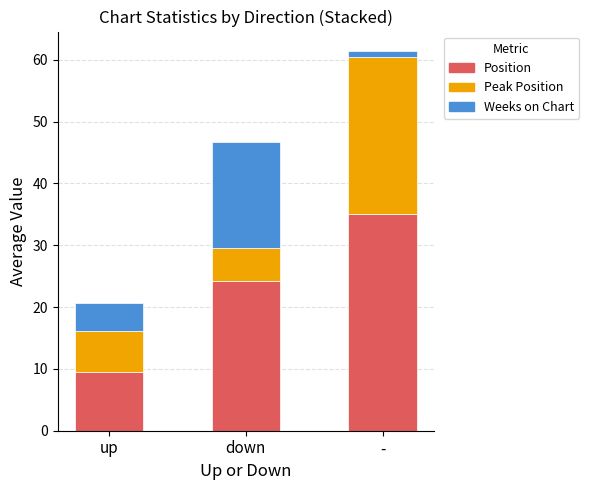

The Position series shows 16.7 at up. True or false?

False